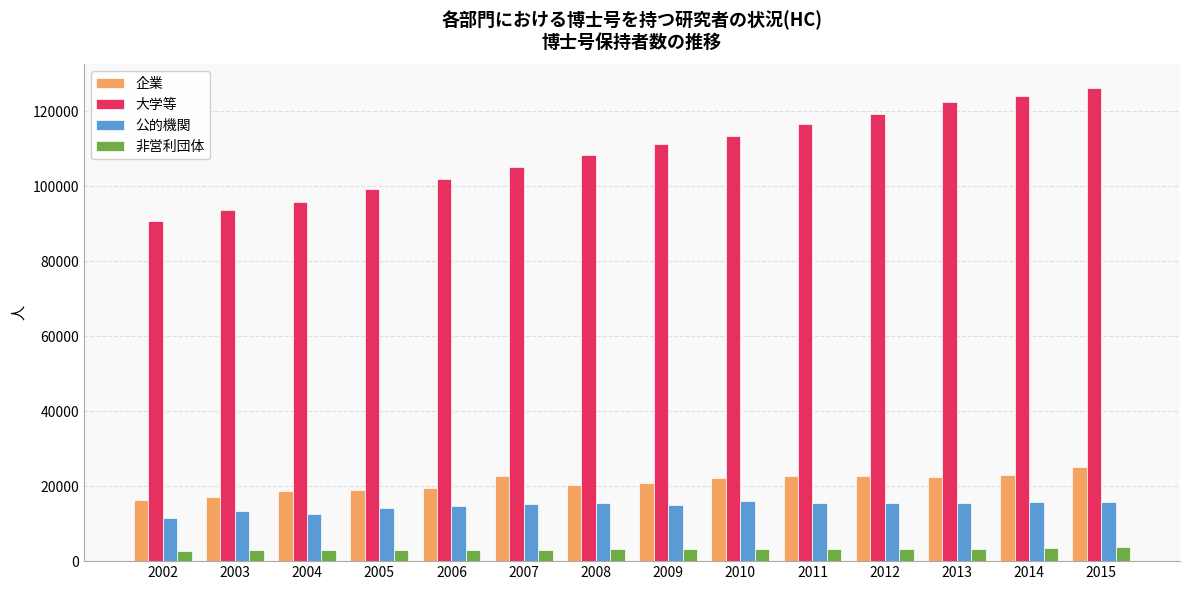

How many groups of bars are there?

14